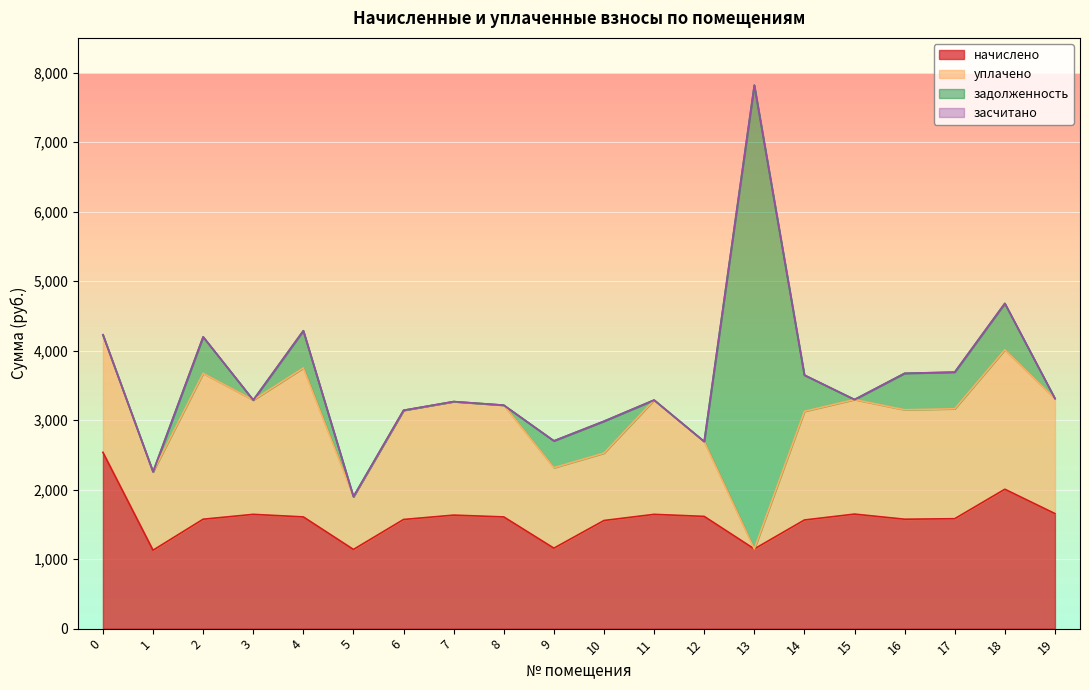

What is the difference between the maximum and second lowest values in the уплачено series?

1383.8